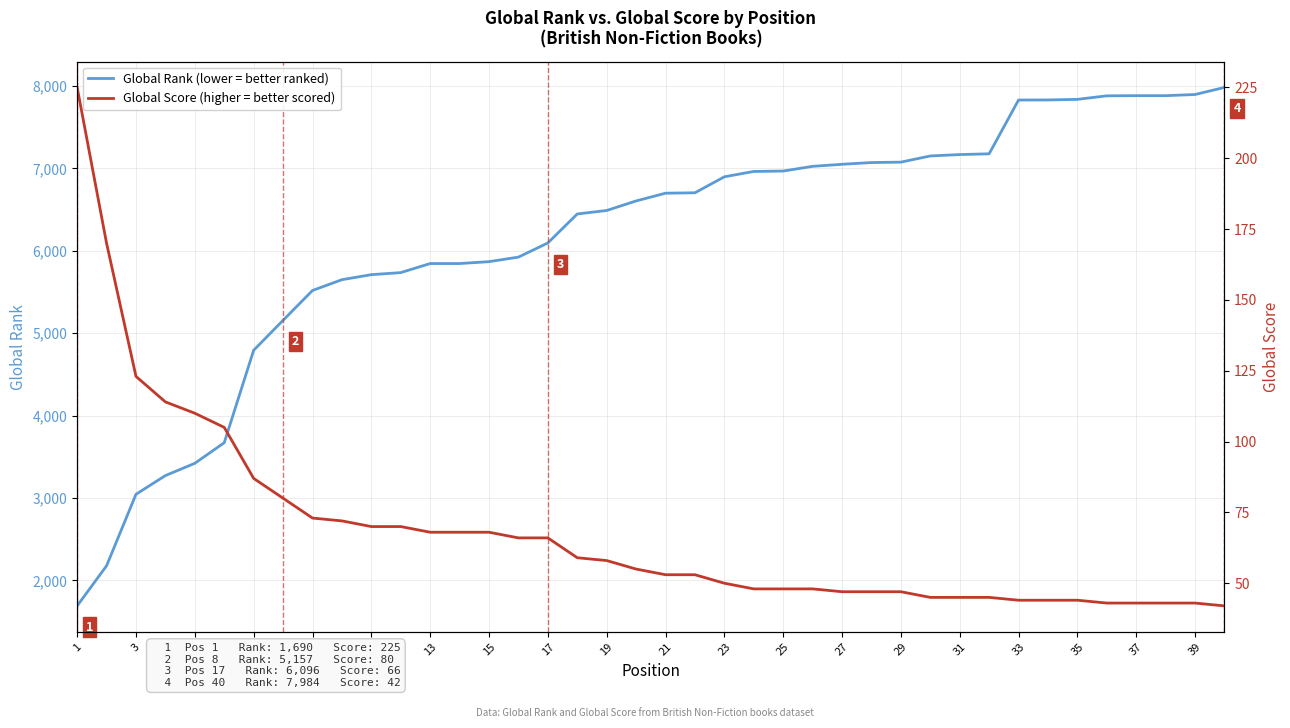

What are all the series names shown in the legend?

Global Rank (lower = better ranked), Global Score (higher = better scored)